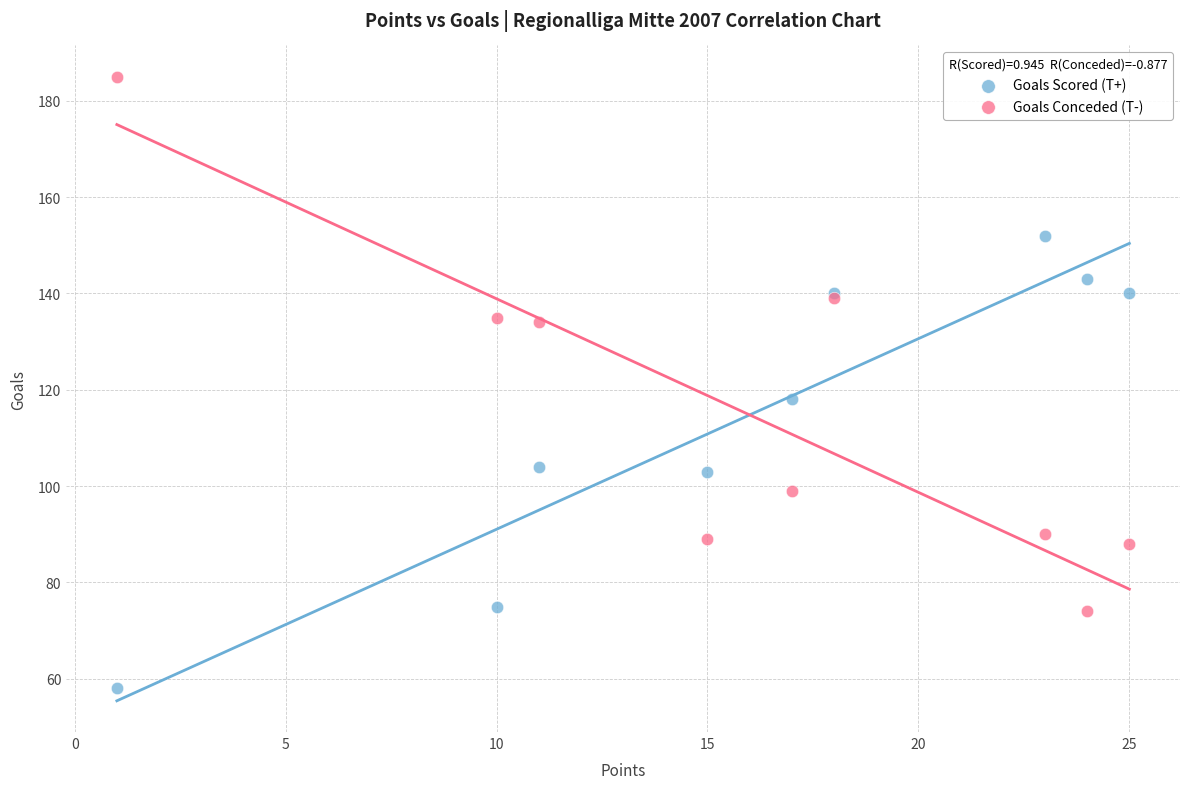

Which series has the largest Y range (max minus min)?

Goals Conceded (T-)